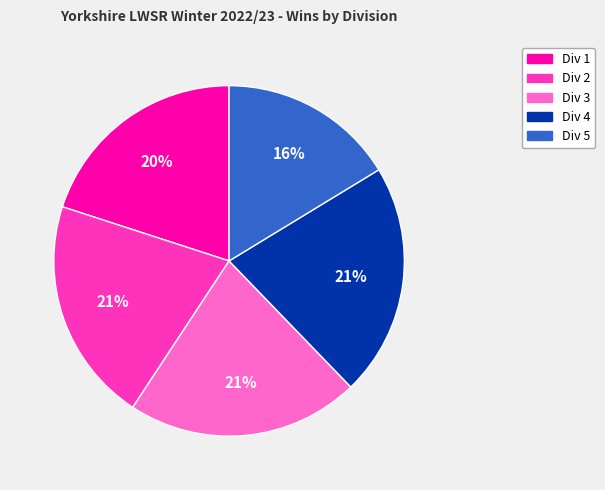

To the nearest percent, what is the difference between the largest and smallest slice percentages?

5%